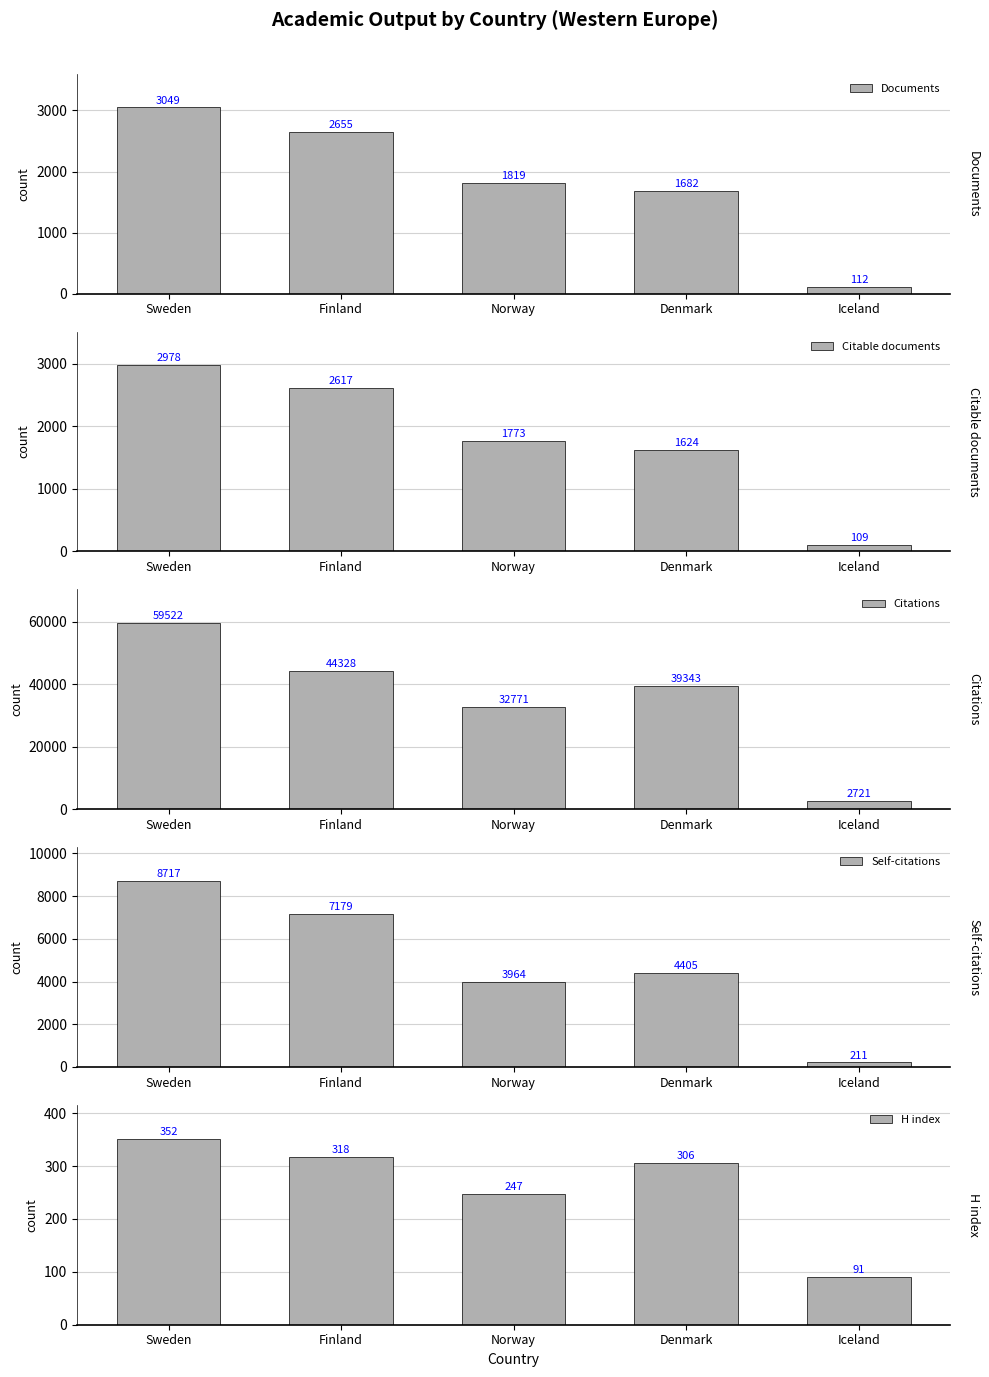

What is the label of the 3rd bar from the right?

Norway